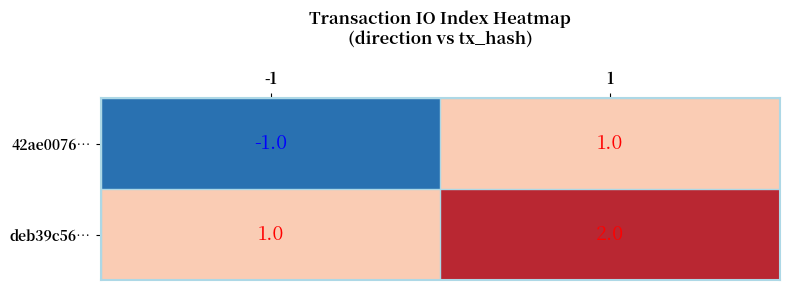

List the series in order of their overall mean, lowest first.

42ae0076…, deb39c56…